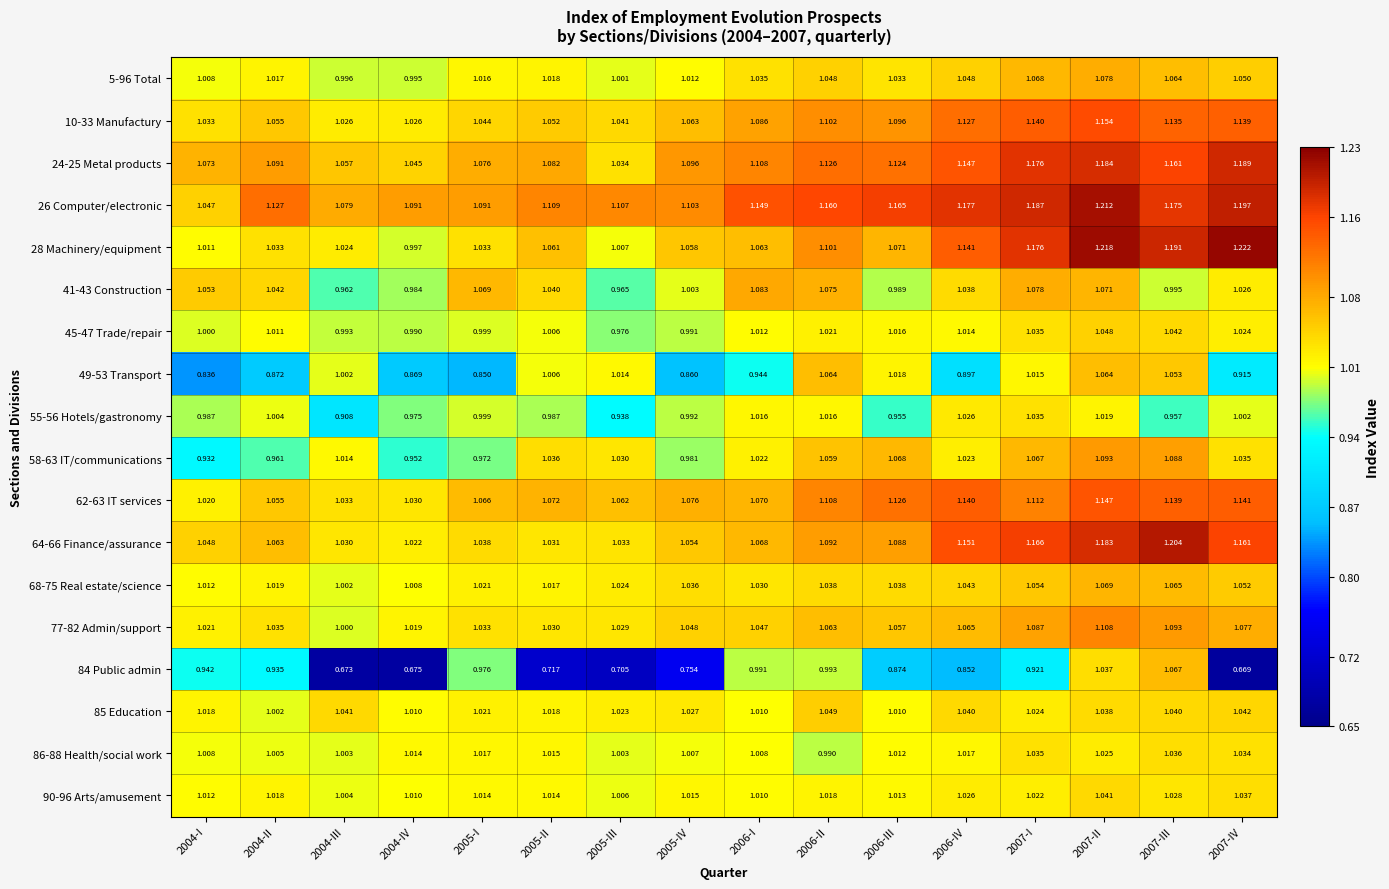

Is the value of 62-63 IT services at 2006-III greater than the value of 49-53 Transport at 2004-II?

Yes